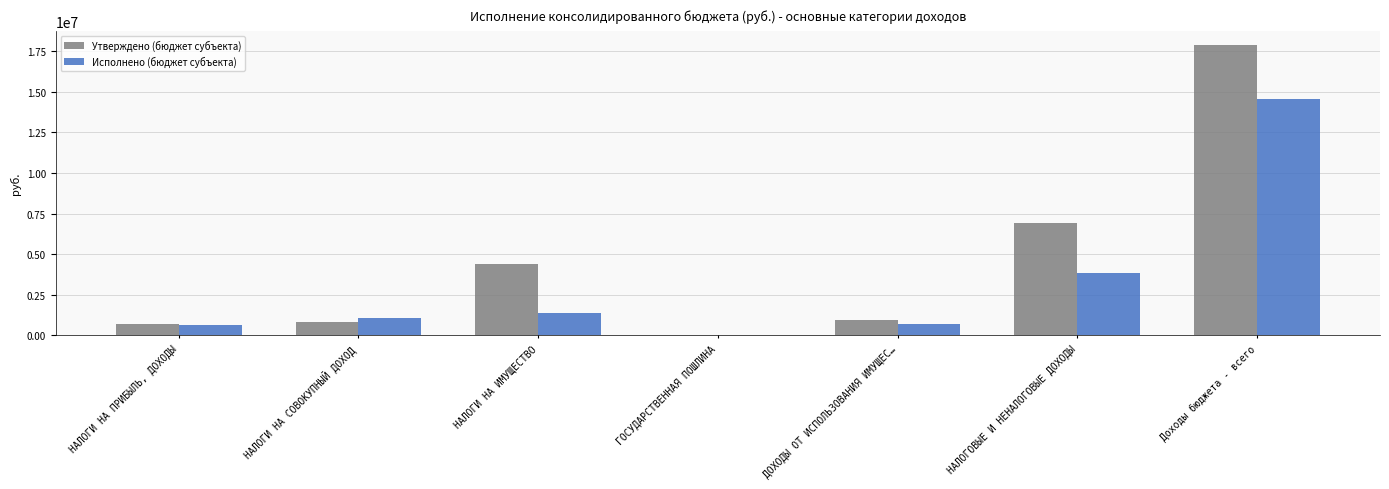

What is the maximum value for Утверждено (бюджет субъекта)?

17866700.0